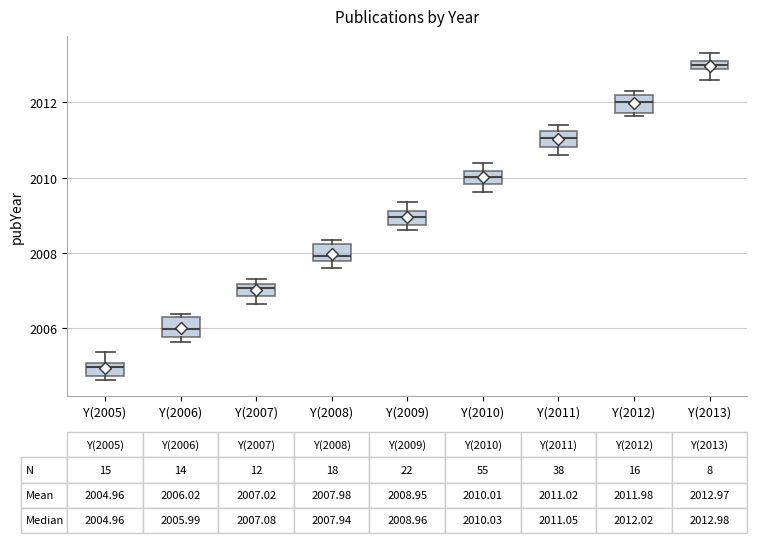

Which box has the lowest median line?

Y(2005)